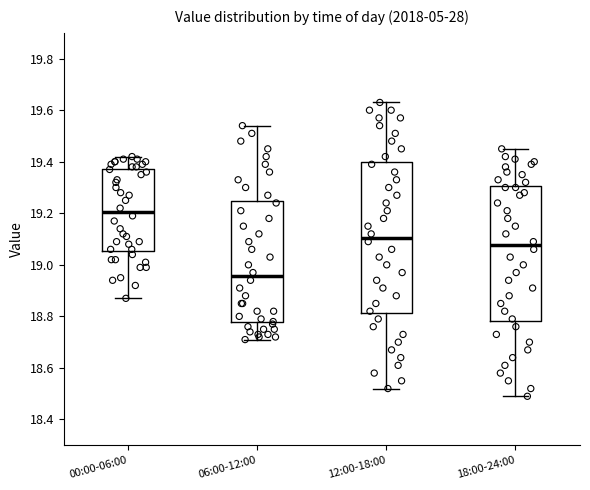

Reading left to right, read every box against the y-axis: the position of its median line, the range the box covers, and the ends of its whiskers. The values are not printed on the chart, so give them approximately, as read against the axis.

00:00-06:00: median 19.20, box 19.06 to 19.38, whiskers 18.88 to 19.42
06:00-12:00: median 18.96, box 18.78 to 19.24, whiskers 18.72 to 19.54
12:00-18:00: median 19.10, box 18.82 to 19.40, whiskers 18.52 to 19.64
18:00-24:00: median 19.08, box 18.78 to 19.30, whiskers 18.50 to 19.46